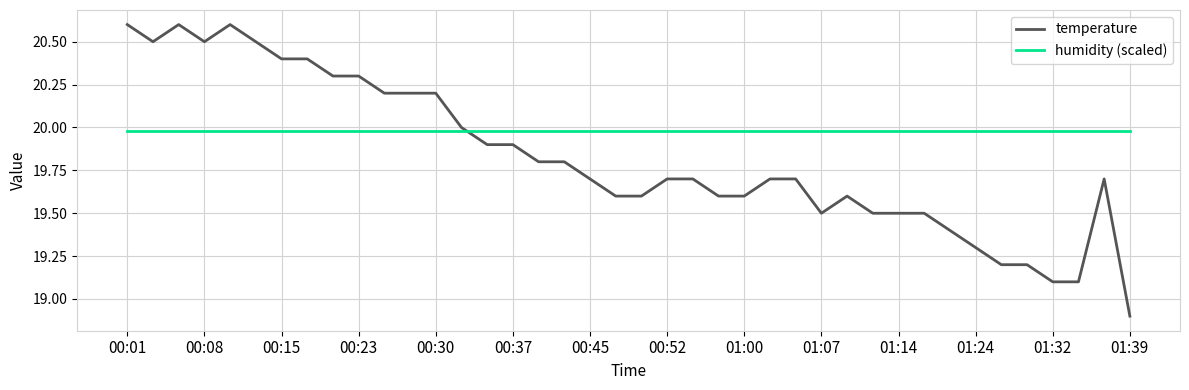

Which series has the largest total across all categories?

humidity (scaled)